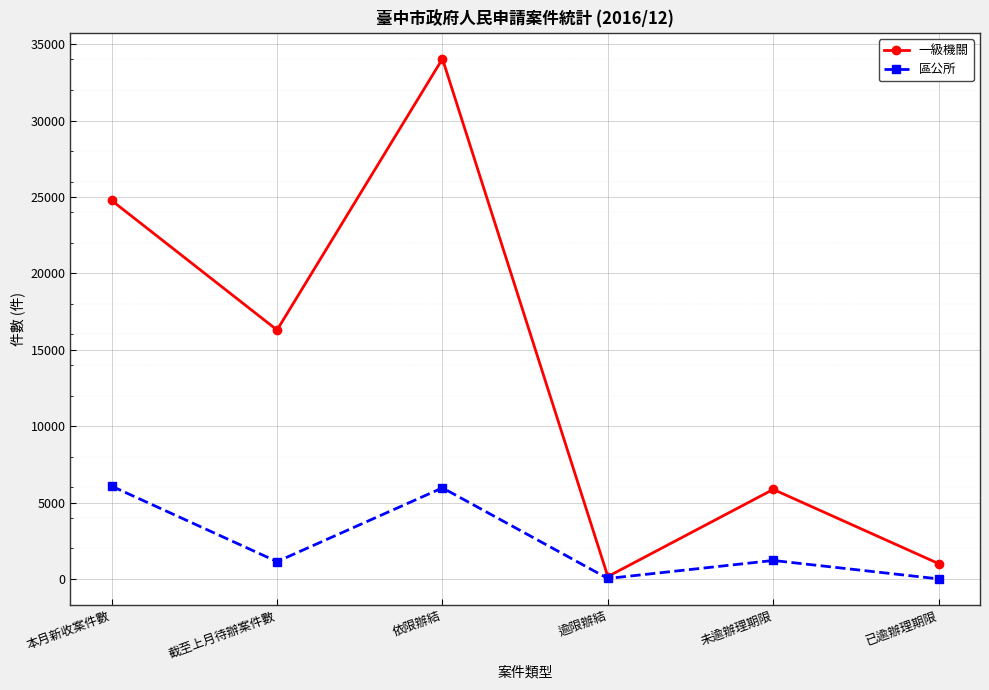

At which category is the sum across all series the highest?

依限辦結